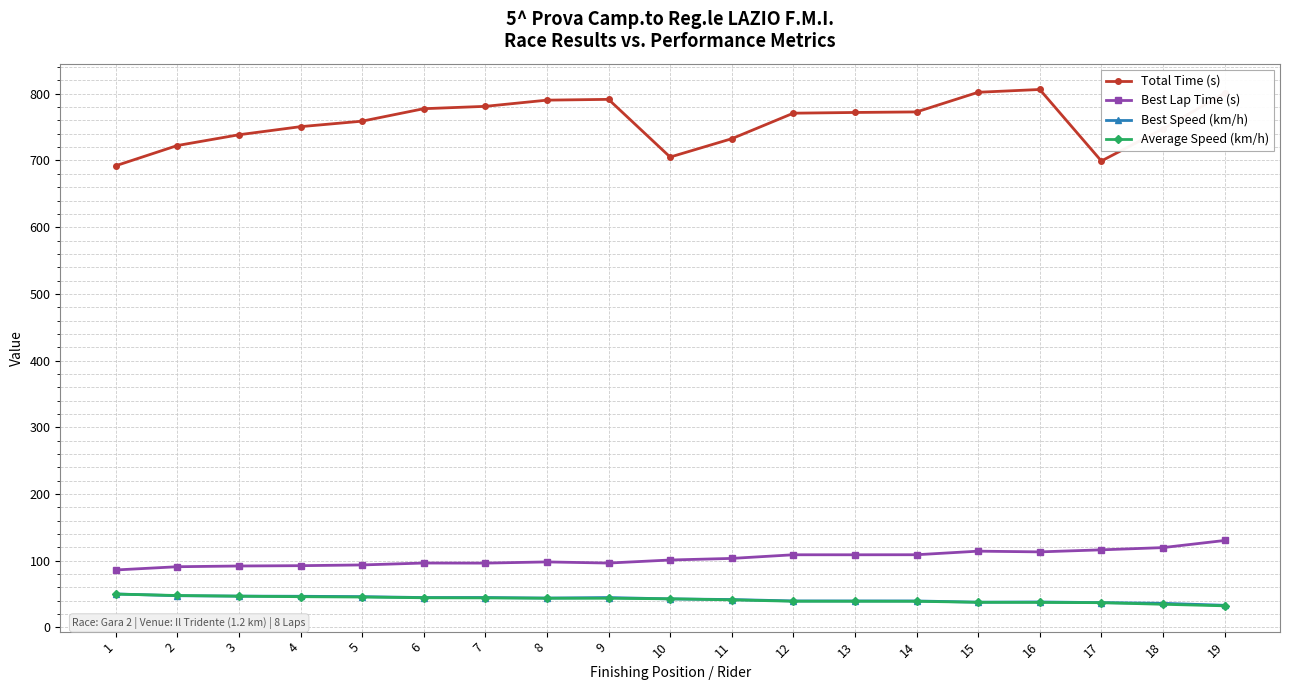

Read the Average Speed (km/h) value at 17.

37.1